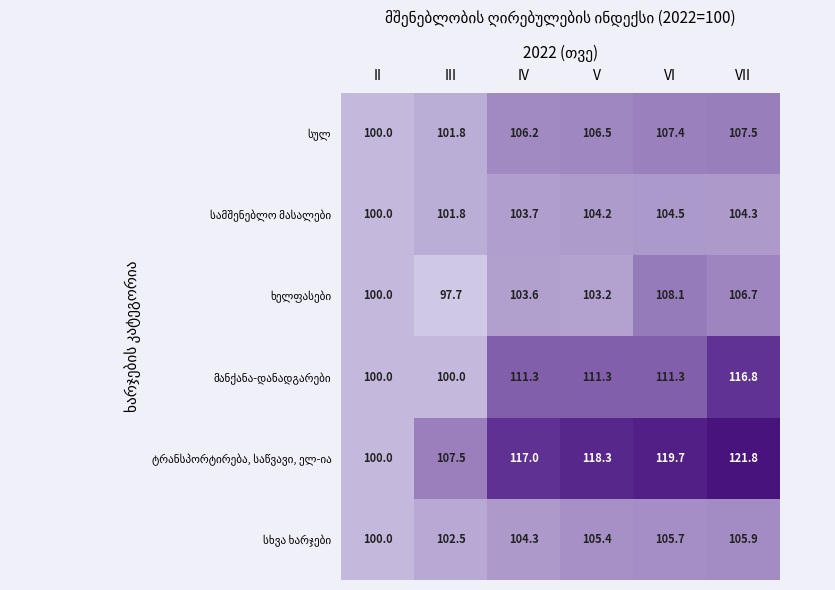

What is the spread (max minus min) of values at VII?

17.5